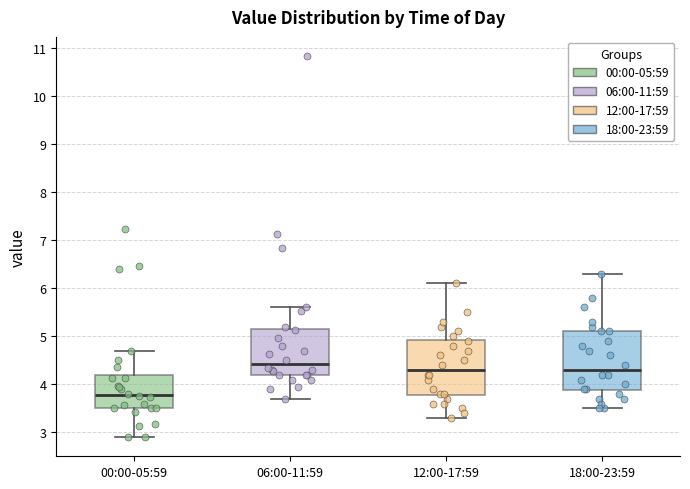

Reading left to right, transcribe this box plot: for each box, give where its median line is, the range the box spans, and where its two whiskers end, as read against the y-axis. The values are not printed on the chart, so give them approximately, as read against the axis.

00:00-05:59: median 3.8, box 3.5 to 4.2, whiskers 2.9 to 4.7
06:00-11:59: median 4.4, box 4.2 to 5.1, whiskers 3.7 to 5.6
12:00-17:59: median 4.3, box 3.8 to 4.9, whiskers 3.3 to 6.1
18:00-23:59: median 4.3, box 3.9 to 5.1, whiskers 3.5 to 6.3